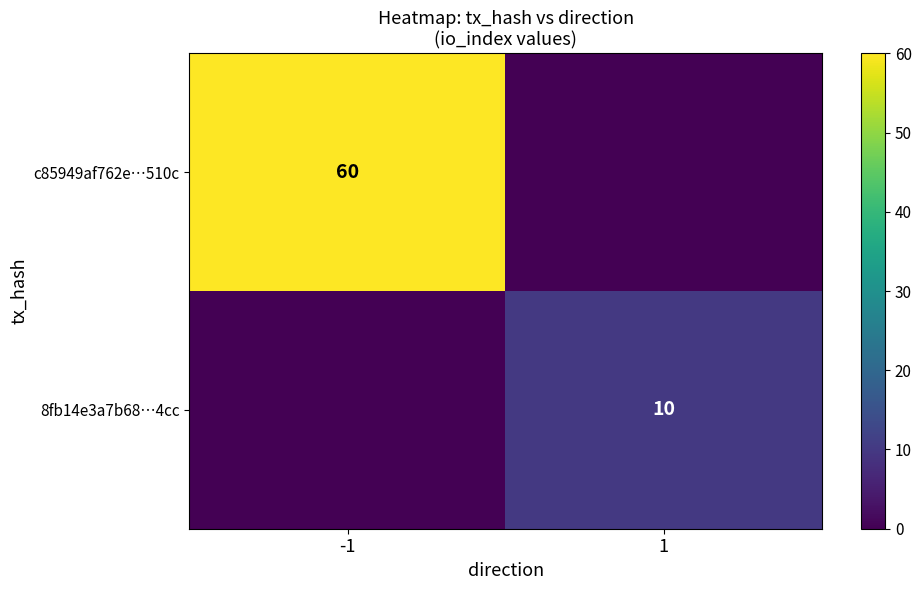

True or false: 8fb14e3a7b68…4cc has a value of 6 at 1.

False